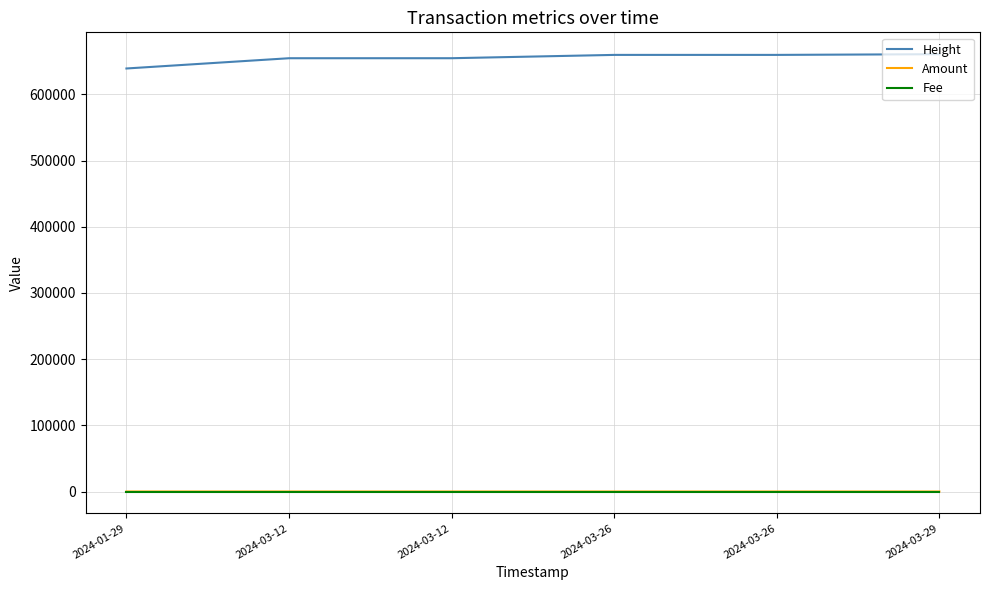

Is the value of Fee at 2024-03-12 greater than the value of Height at 2024-03-12?

No